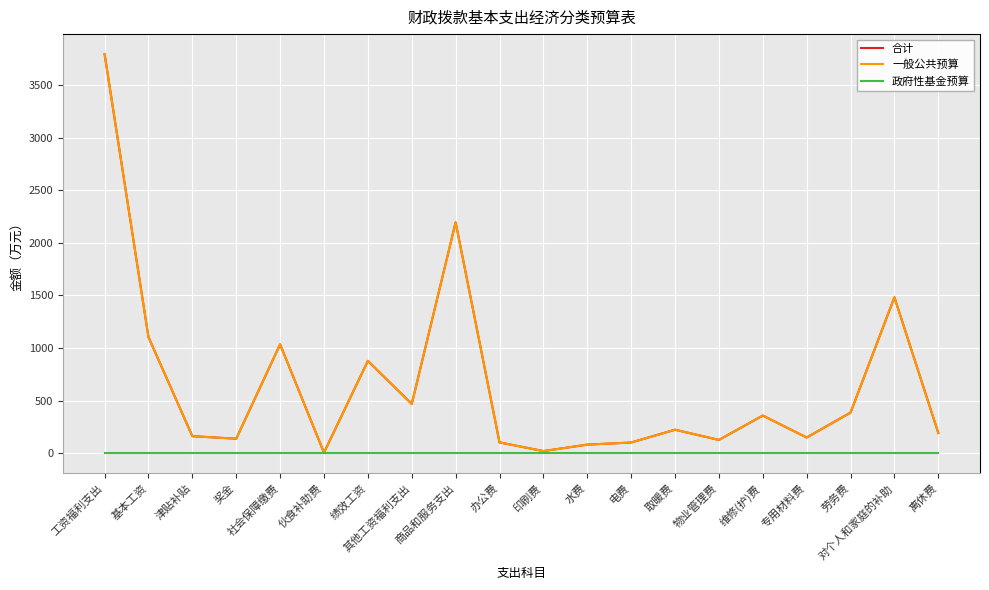

Does the chart display data point markers on the line(s)?

No